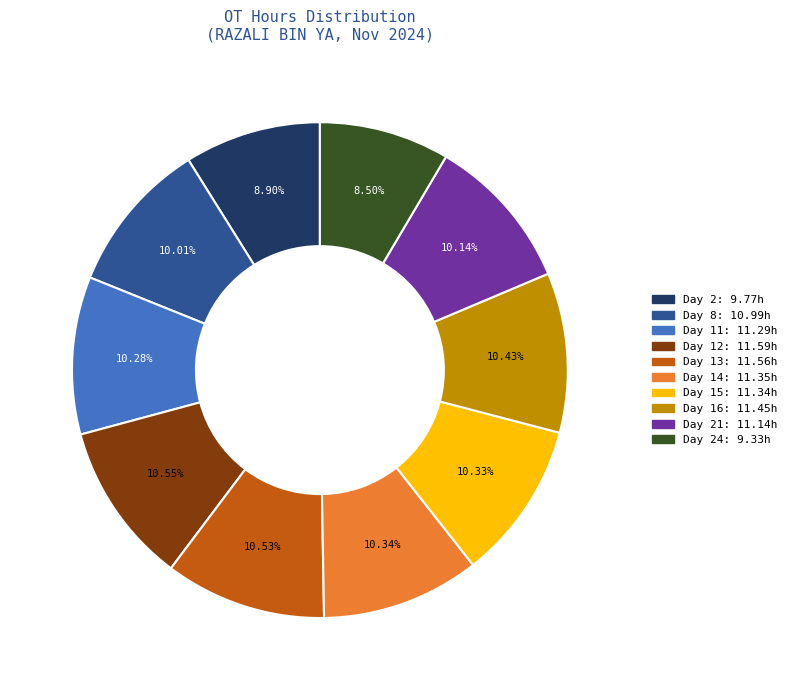

Is there any slice that represents more than half of the pie?

No